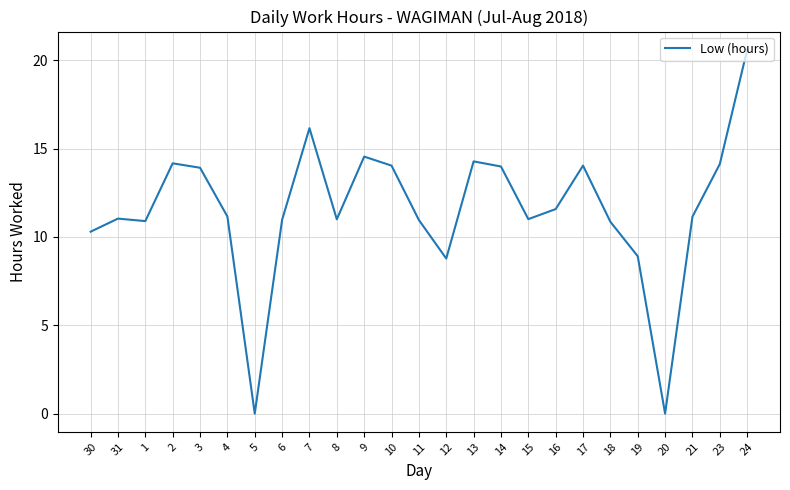

What position from the left is 21?

23